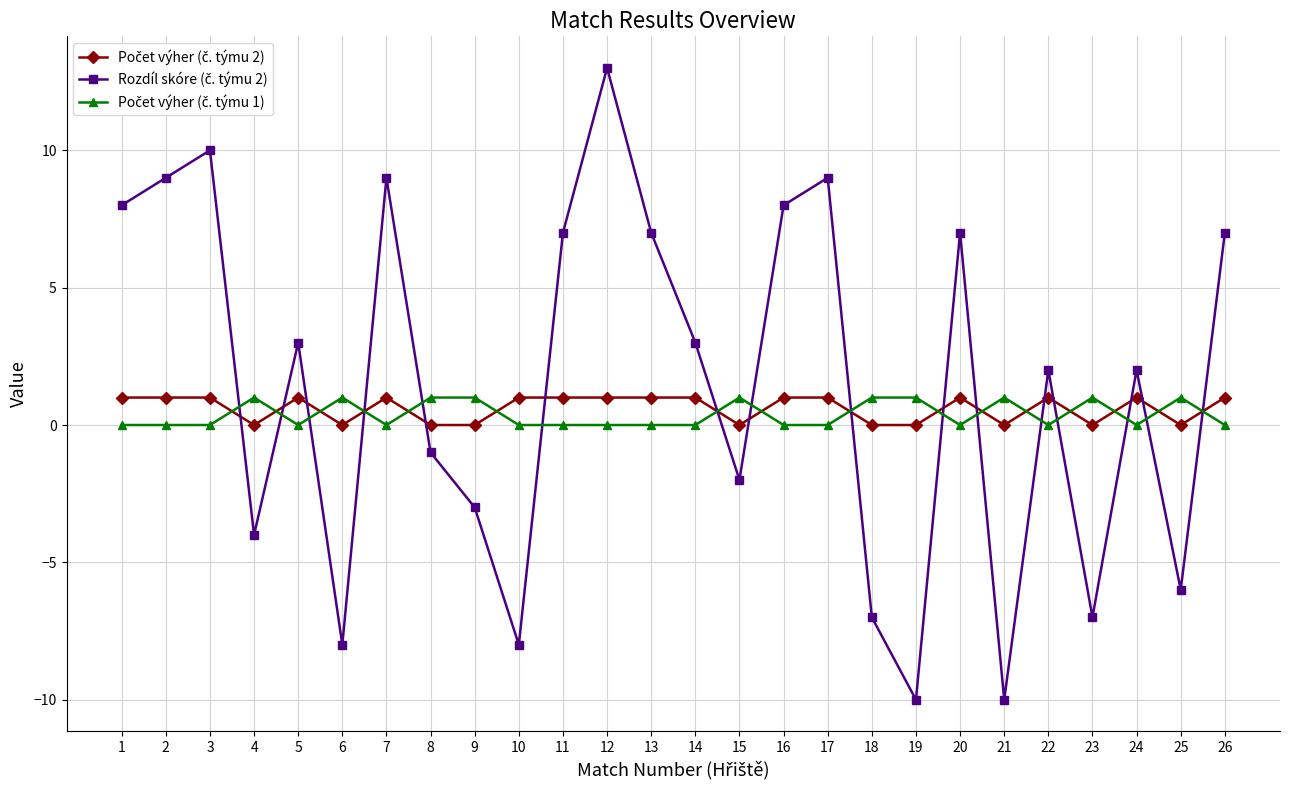

Which category has the highest value across all series?

12